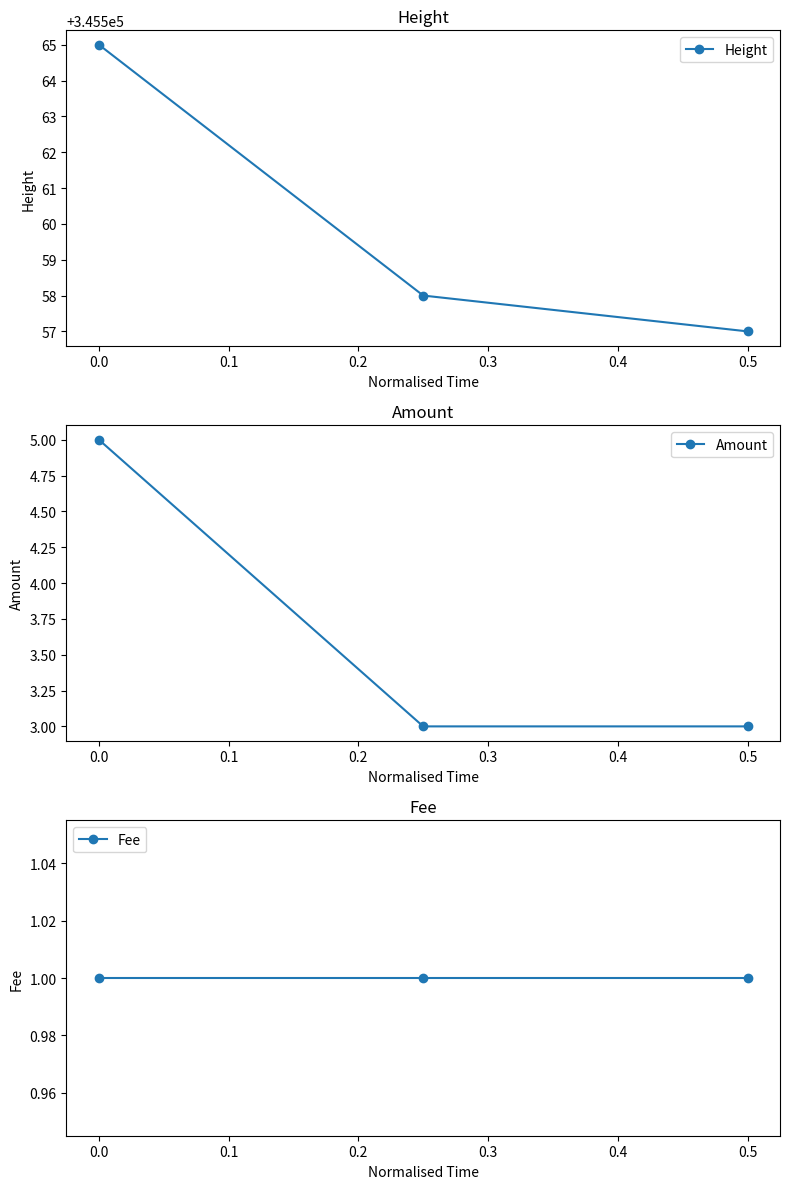

At how many categories does at least one series exceed 91081?

3